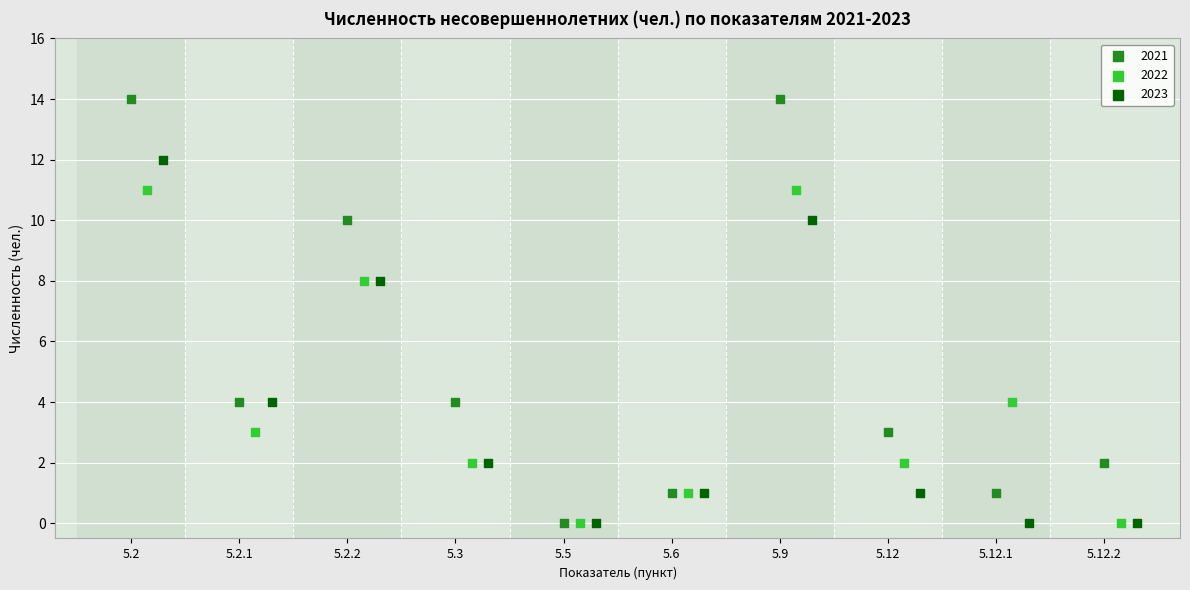

Which series reaches the maximum Y coordinate?

2021